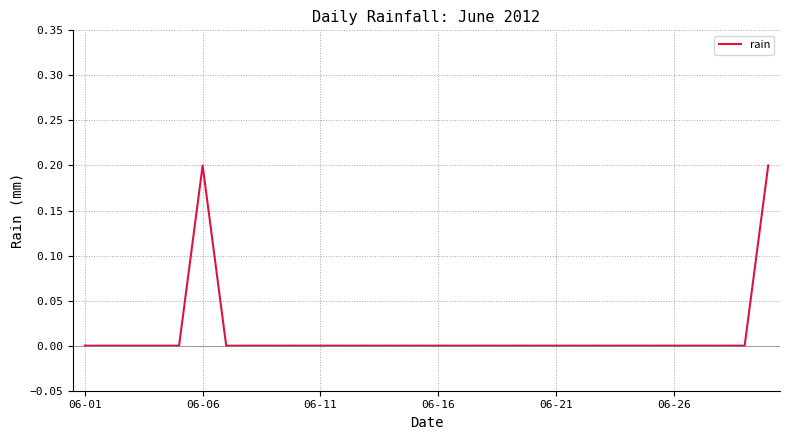

What is the greatest value displayed?

0.2